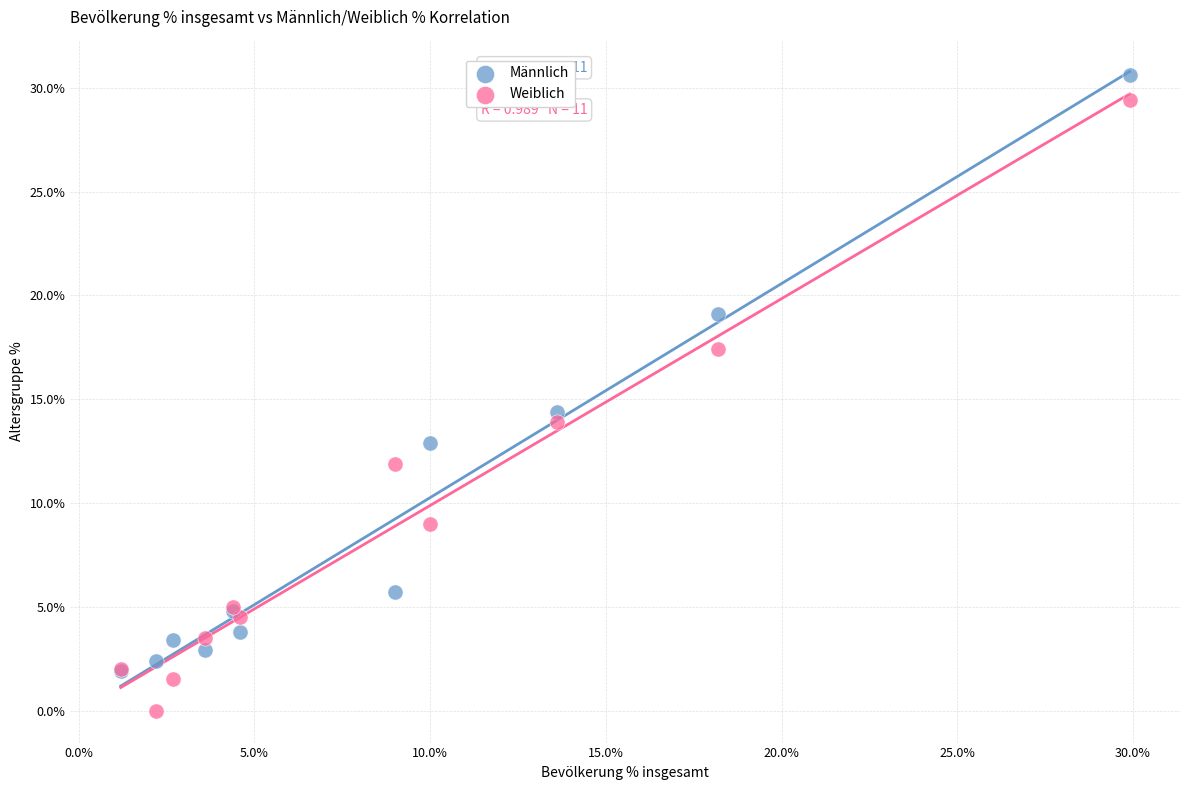

Across all series, what Y value is closest to 15?

14.4